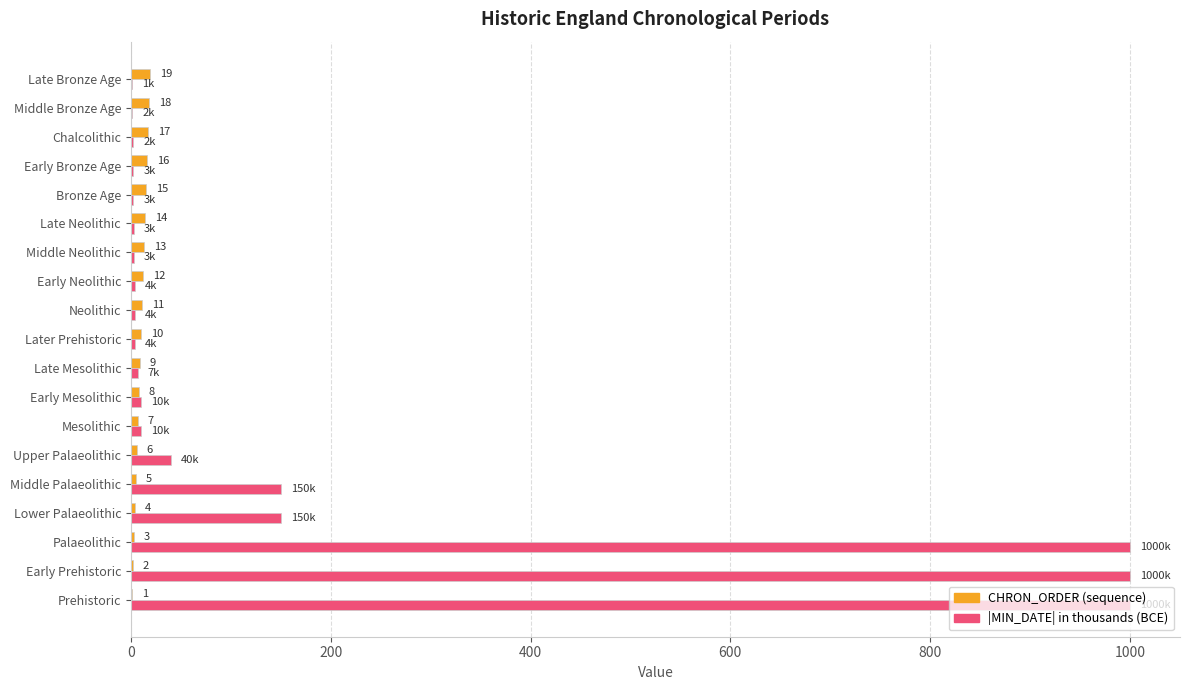

What is the maximum value shown in the chart?

1000.0